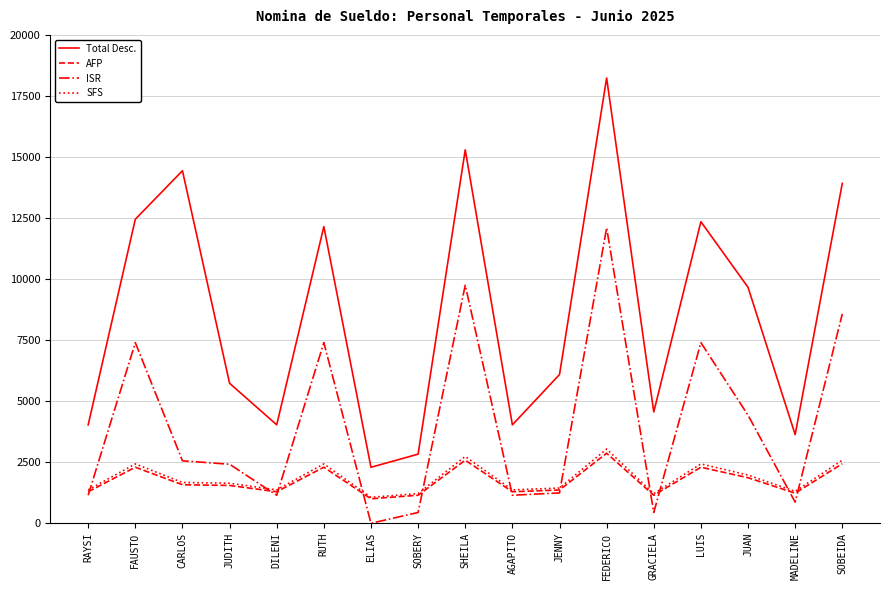

Where is AFP nearest to the value 1937?

JUAN